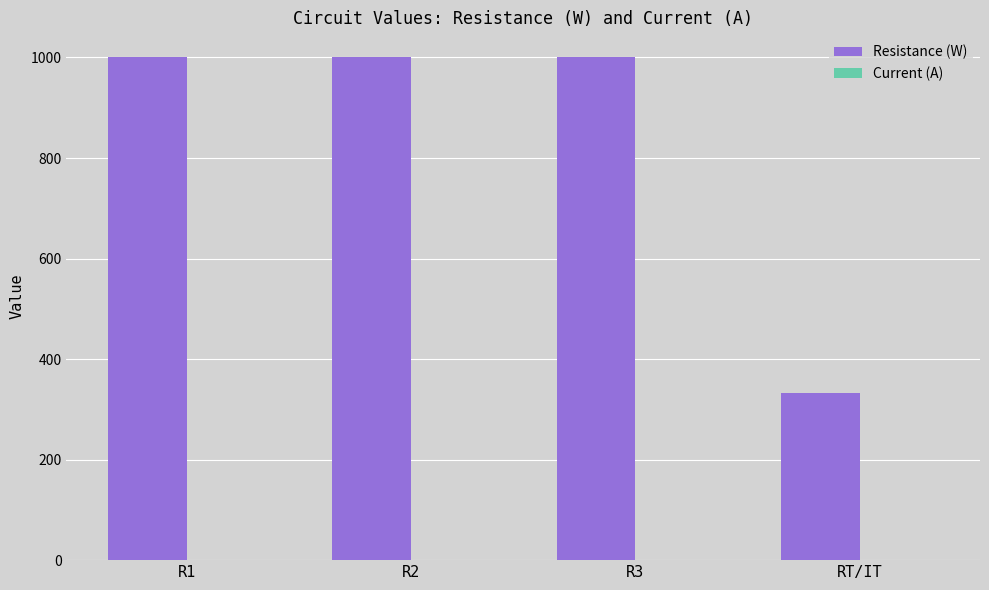

The value of Resistance (W) at R3 is 1618.8. True or false?

False